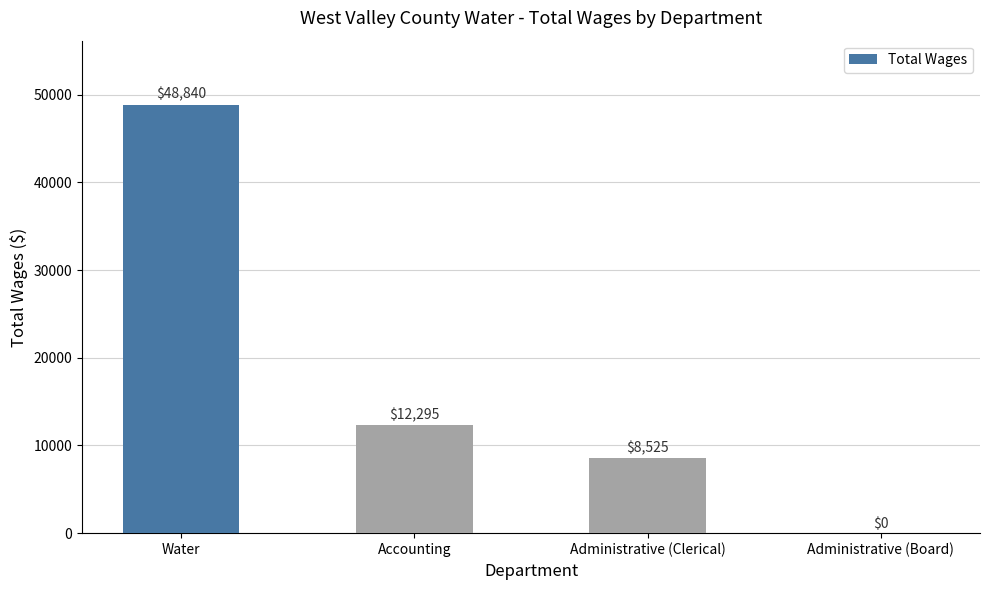

Are the bars horizontal?

No